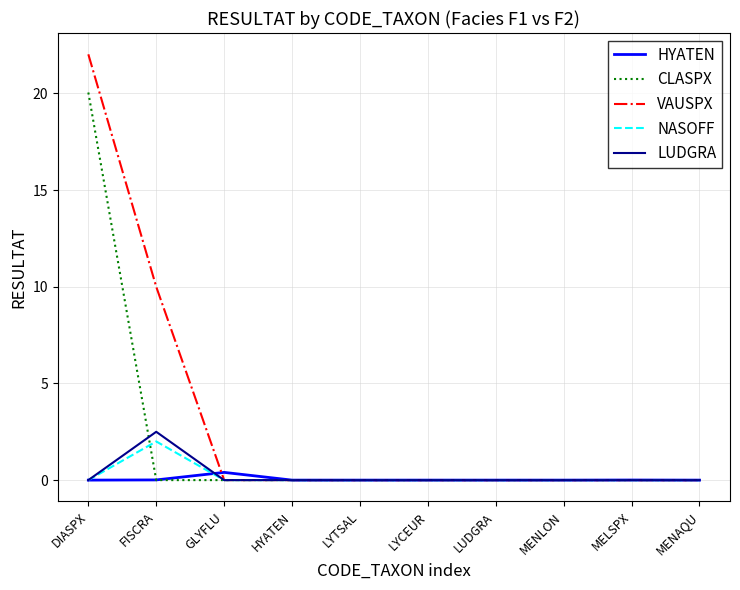

What is the sum of all CLASPX values?

20.1